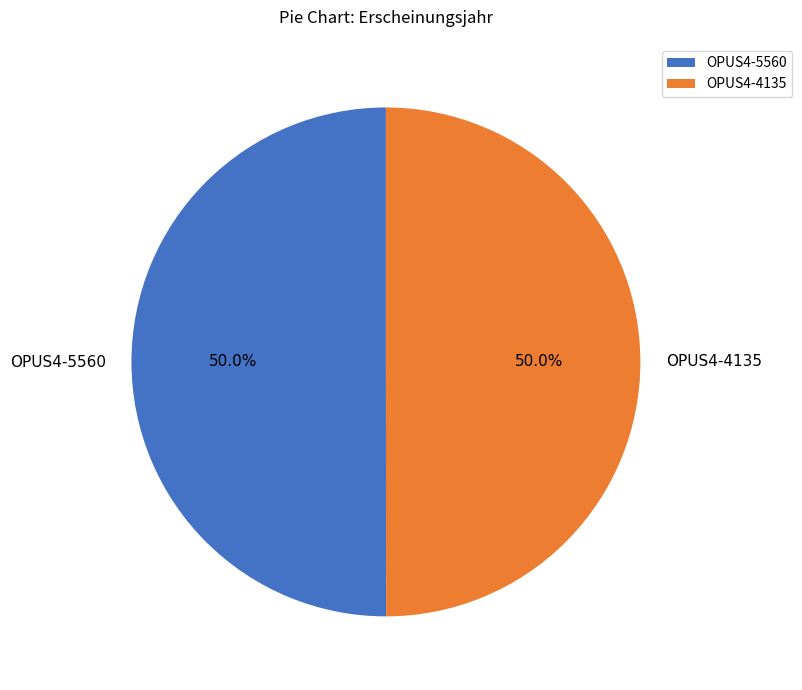

Is it true that OPUS4-5560 is 36% of the pie?

False